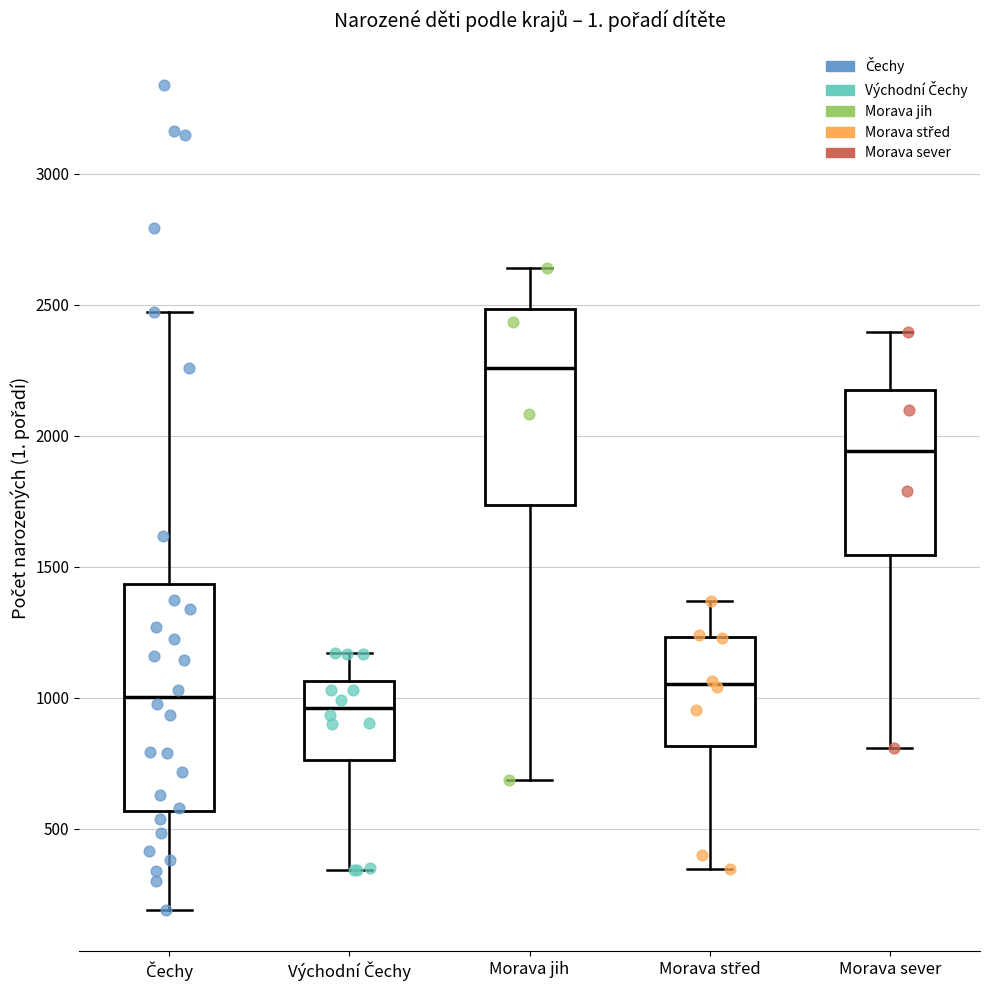

Reading left to right, read every box against the y-axis: the position of its median line, the range the box covers, and the ends of its whiskers. The values are not printed on the chart, so give them approximately, as read against the axis.

Čechy: median 1000, box 550 to 1450, whiskers 200 to 2450
Východní Čechy: median 950, box 750 to 1050, whiskers 350 to 1150
Morava jih: median 2250, box 1750 to 2500, whiskers 700 to 2650
Morava střed: median 1050, box 800 to 1250, whiskers 350 to 1350
Morava sever: median 1950, box 1550 to 2150, whiskers 800 to 2400